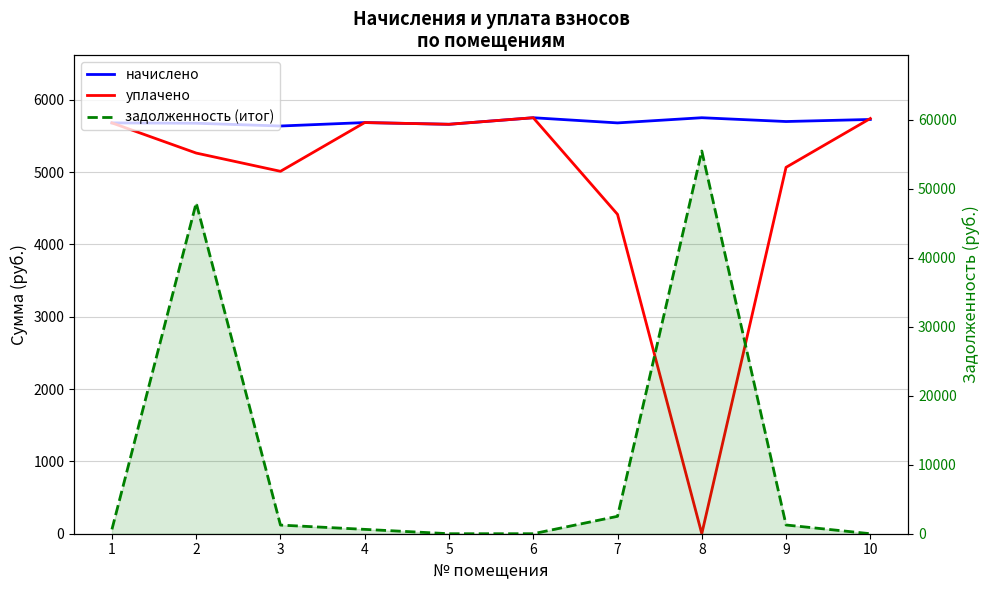

What is the value of the уплачено point at the 2nd from the left?

5264.1